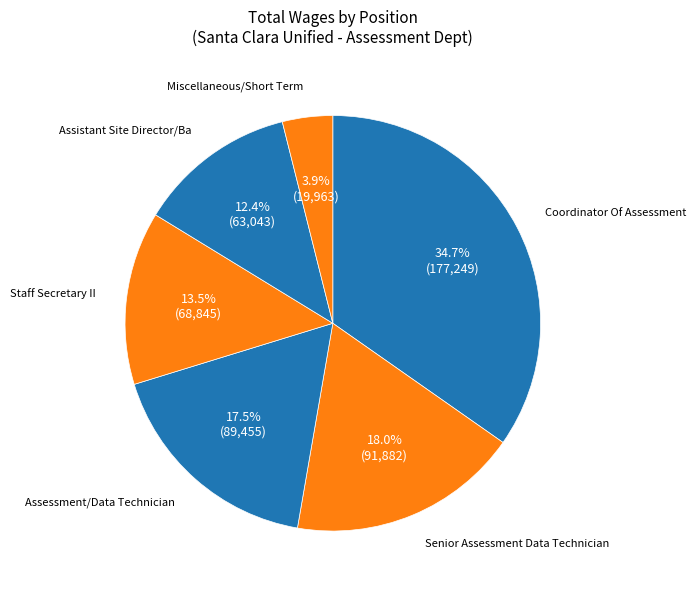

How many slices are in this pie chart?

6